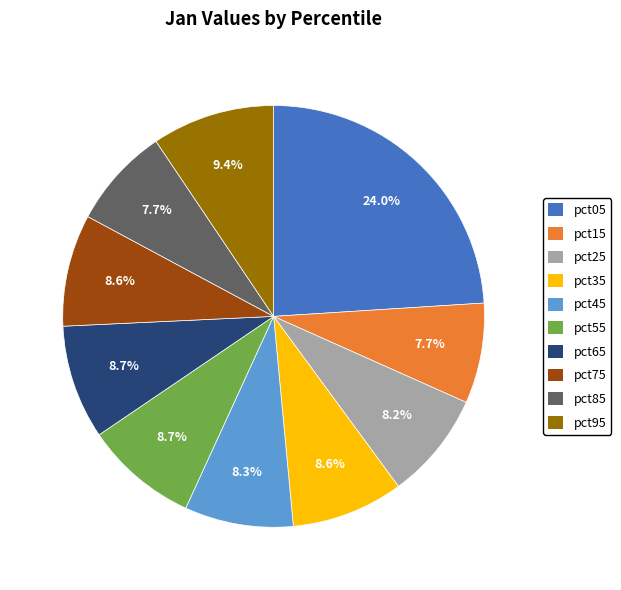

To the nearest percent, what portion does pct35 represent?

9%